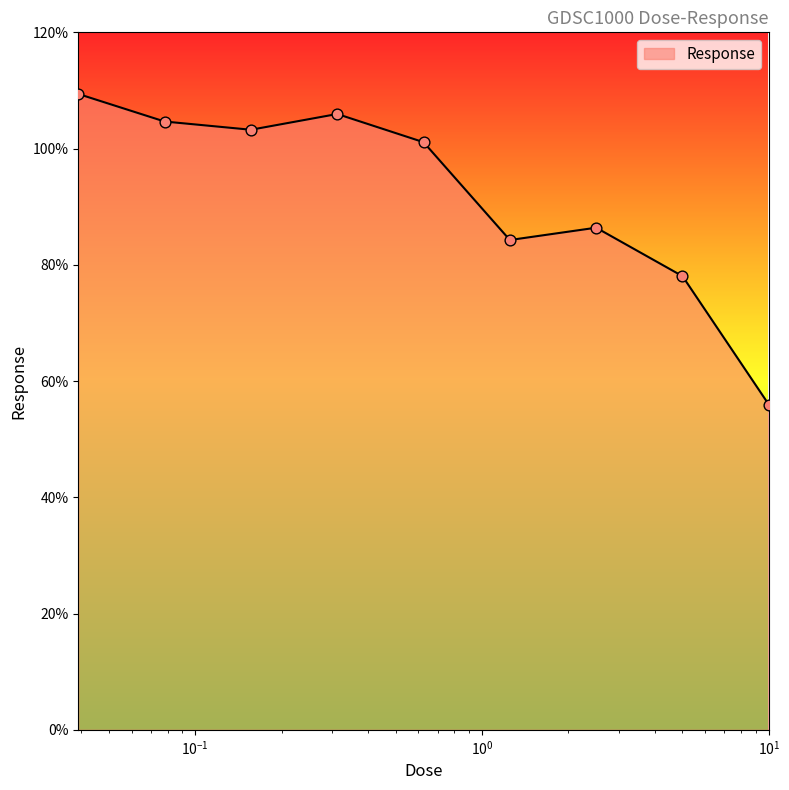

What is the maximum value shown in the chart?

109.4